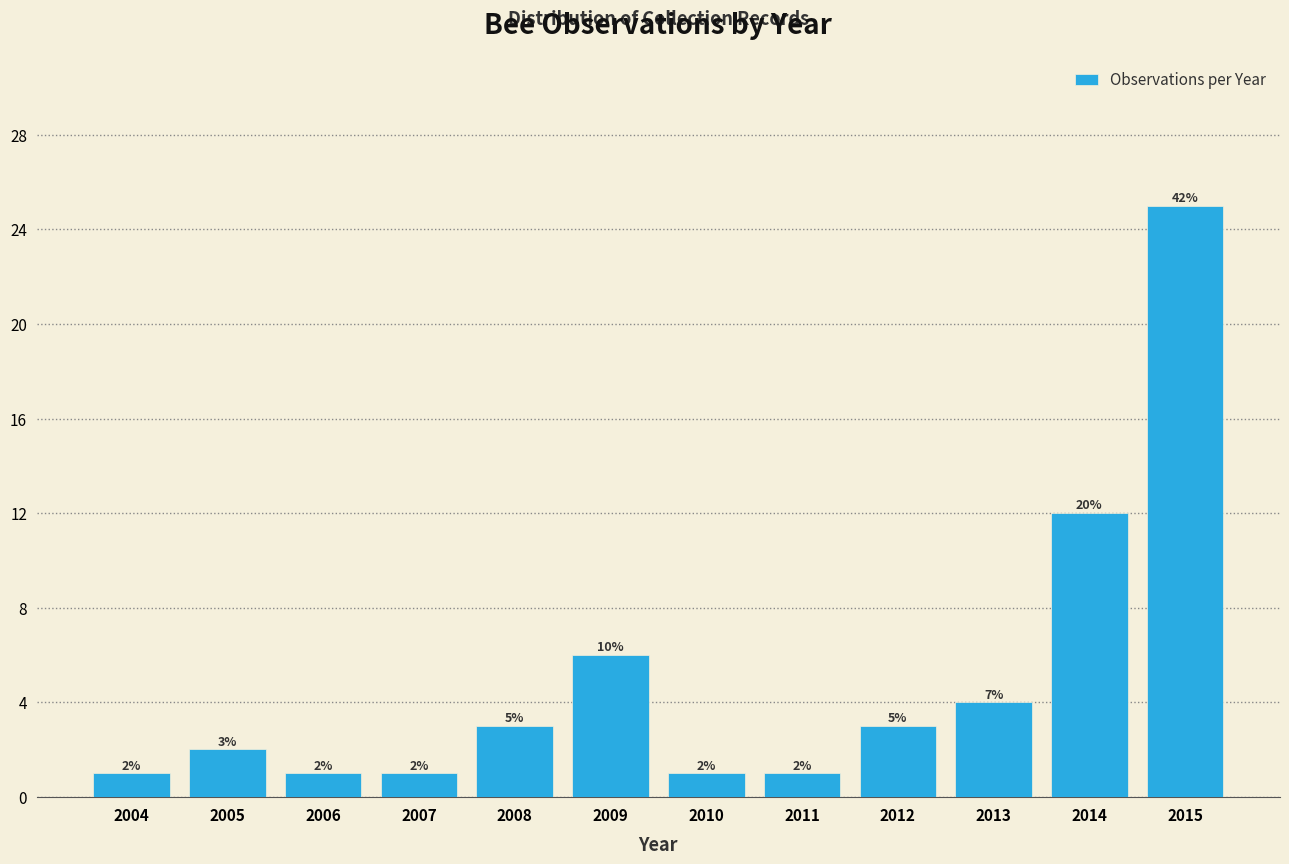

Reading left to right, transcribe all the data shown in this chart.

1	2	1	1	3	6	1	1	3	4	12	25